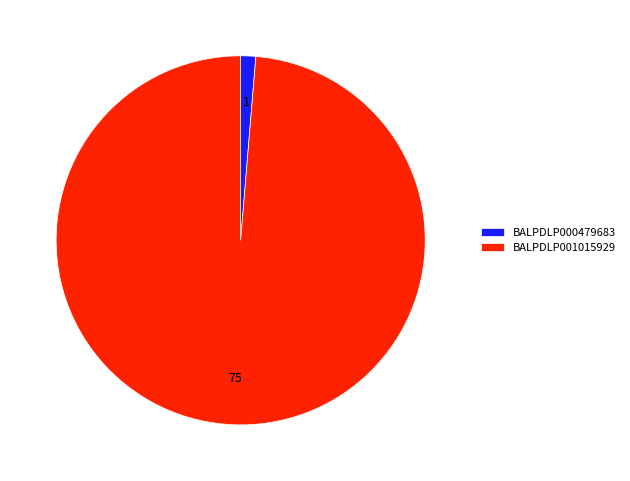

Which category accounts for the majority?

BALPDLP001015929